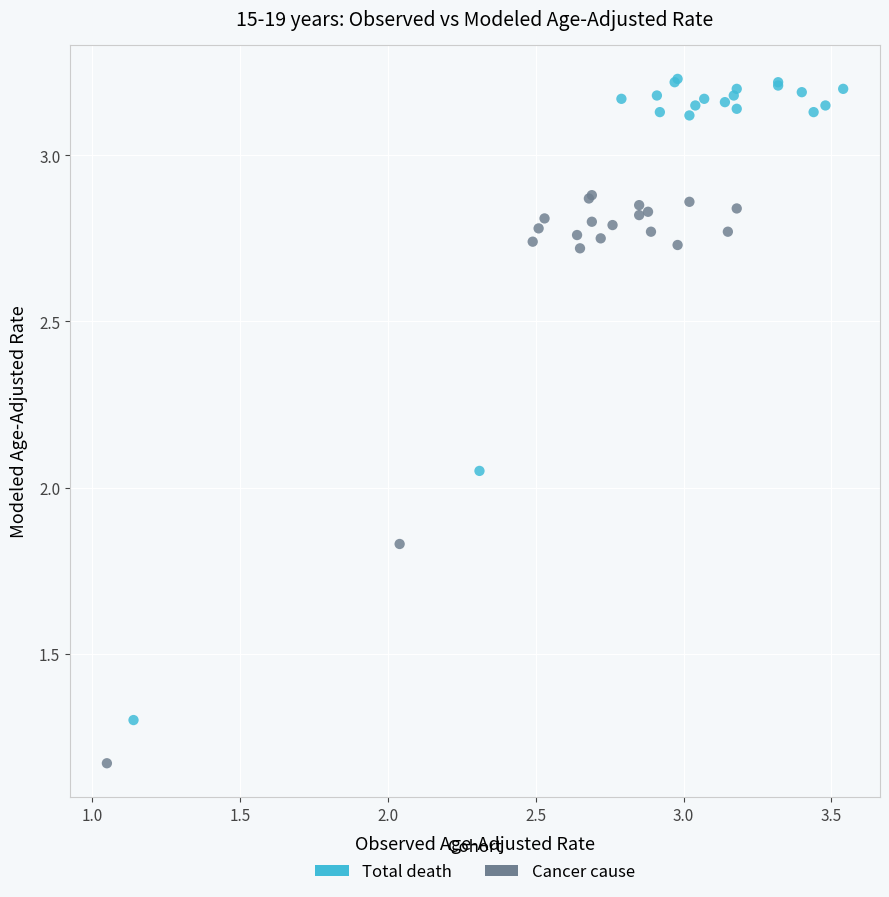

Which series reaches the minimum Y coordinate?

Cancer cause